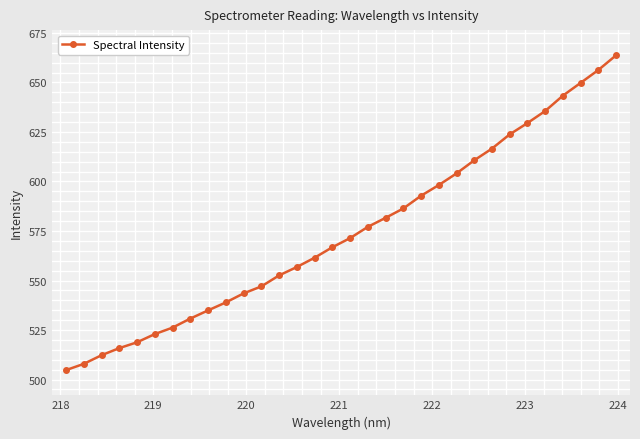

What is the value of the 24th point from the left?

610.7